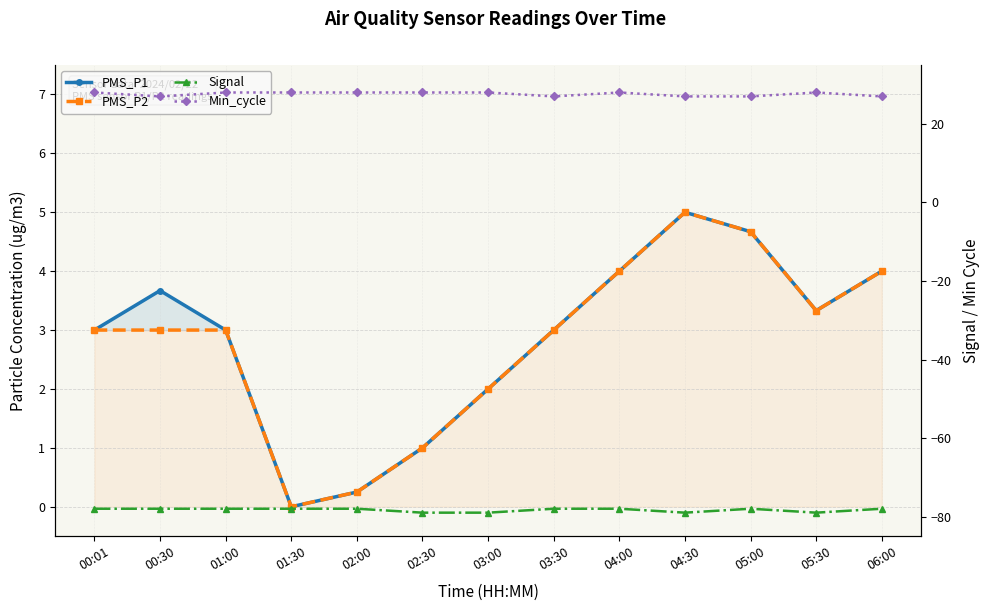

True or false: PMS_P1 and Signal intersect in this chart.

False